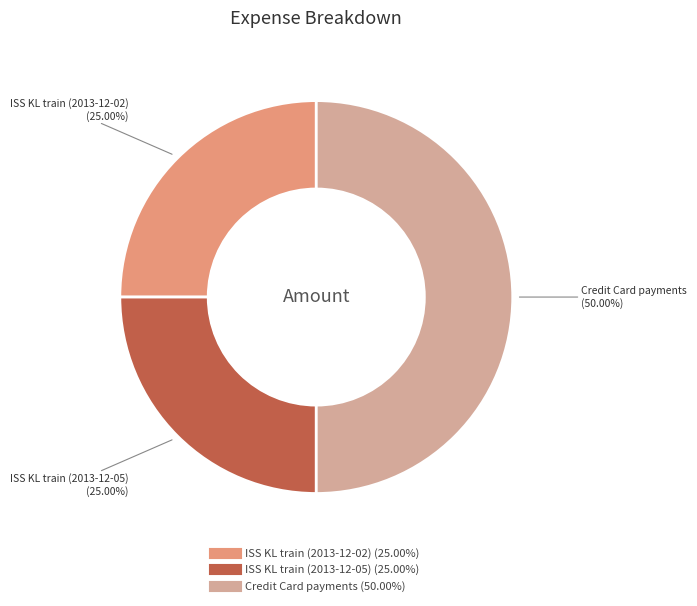

What is the largest slice in the pie chart?

Credit Card payments